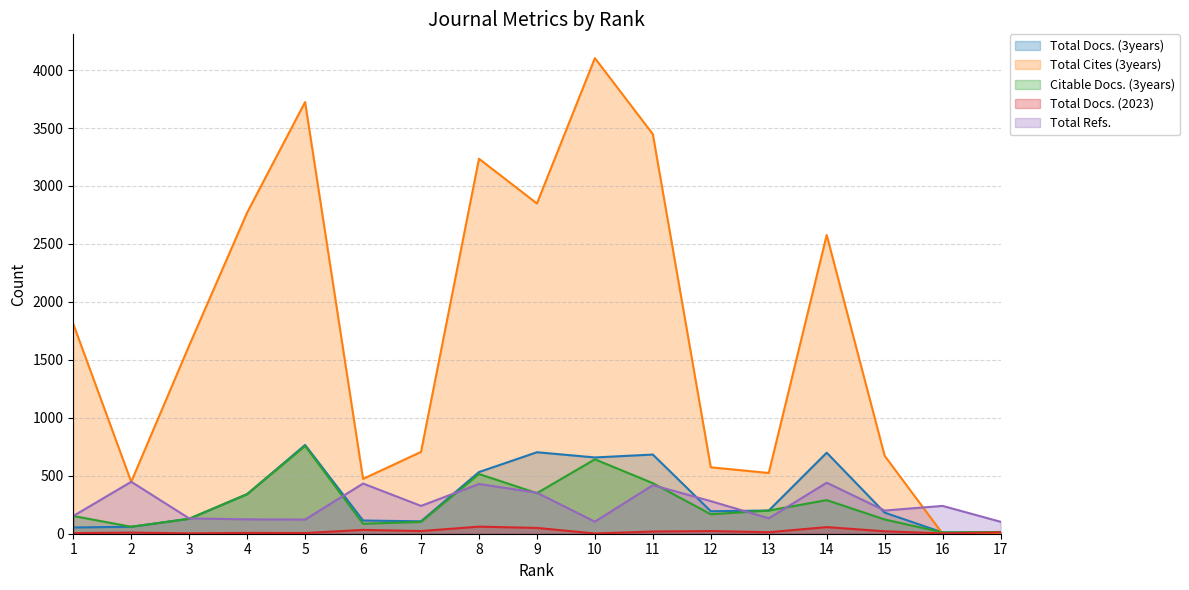

At how many categories does at least one series exceed 2657?

6